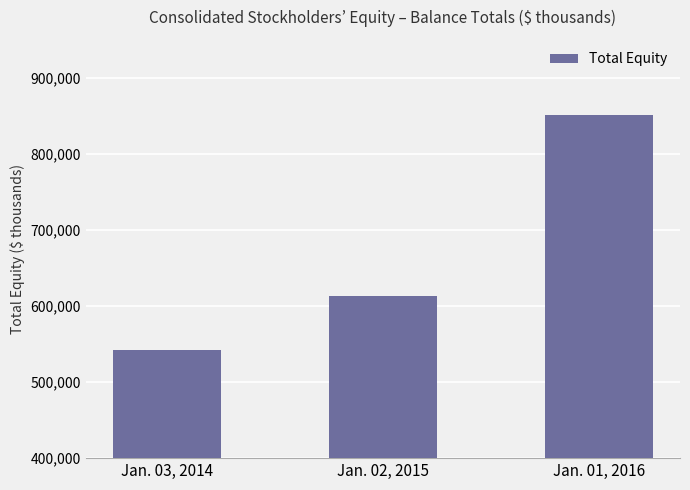

How many data points does each series have?

3